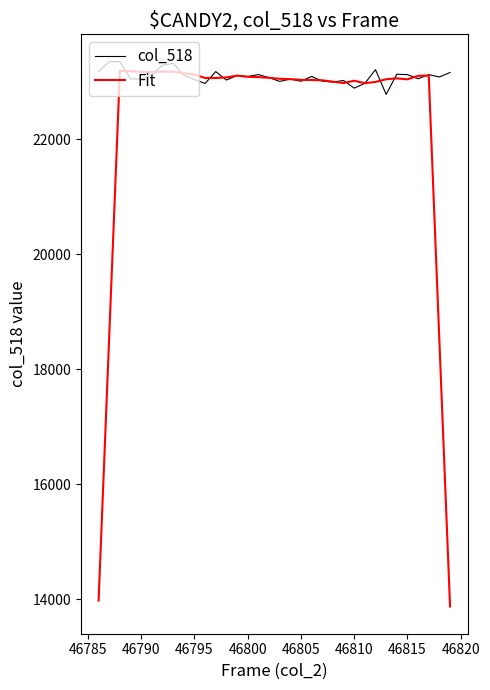

What is the greatest value displayed?

23354.0